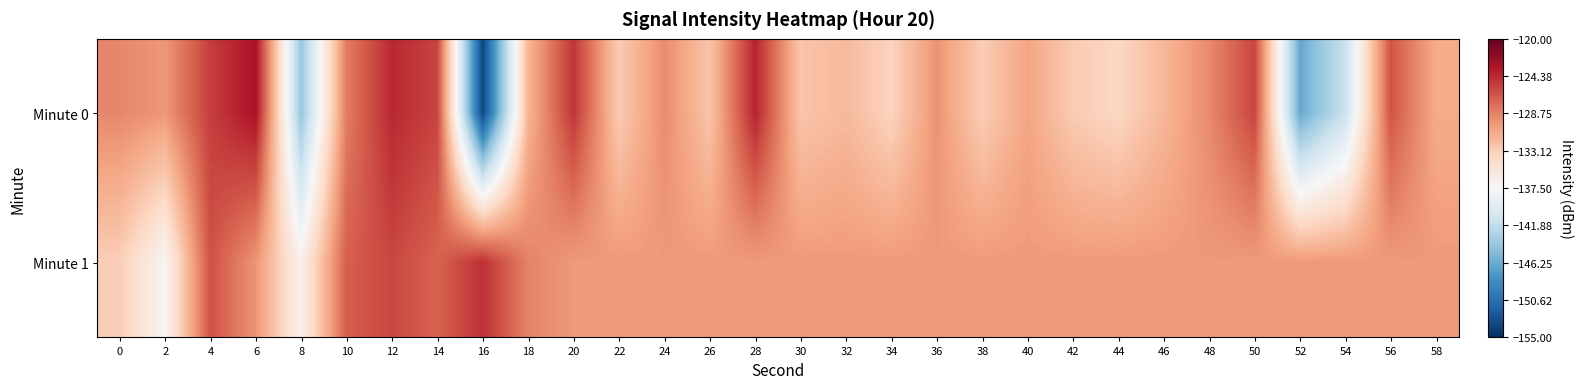

Which series has the largest range (max minus min)?

Minute 0